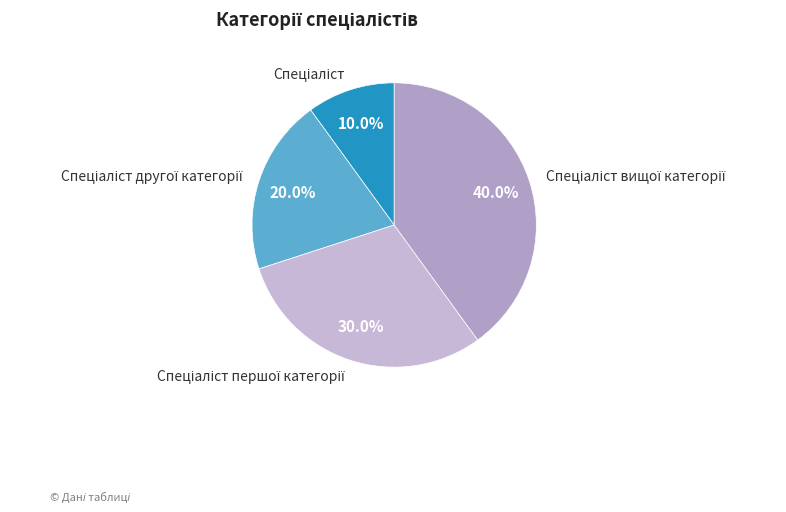

To the nearest percent, what is the average slice percentage?

25%